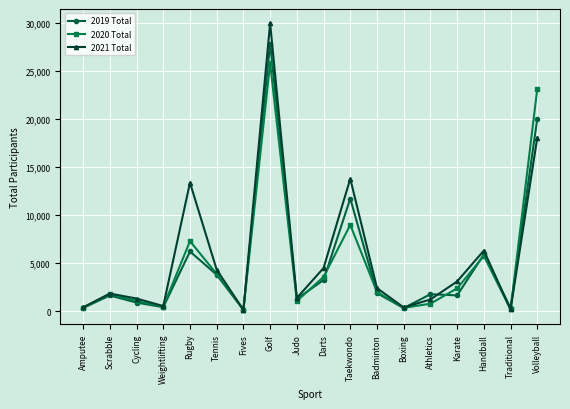

What is the greatest value displayed?

29961